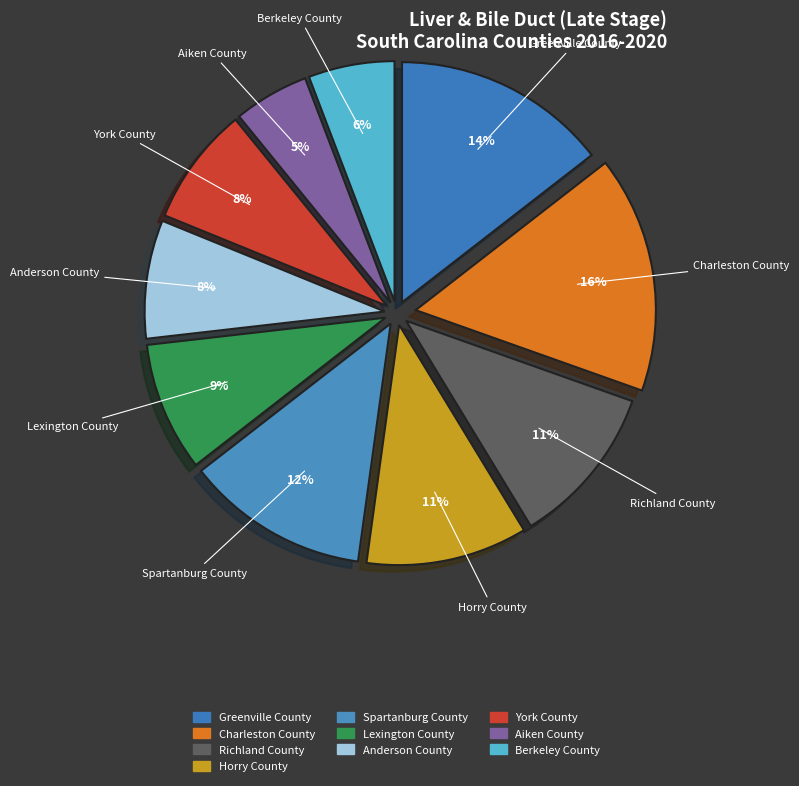

How many slices are in this pie chart?

10